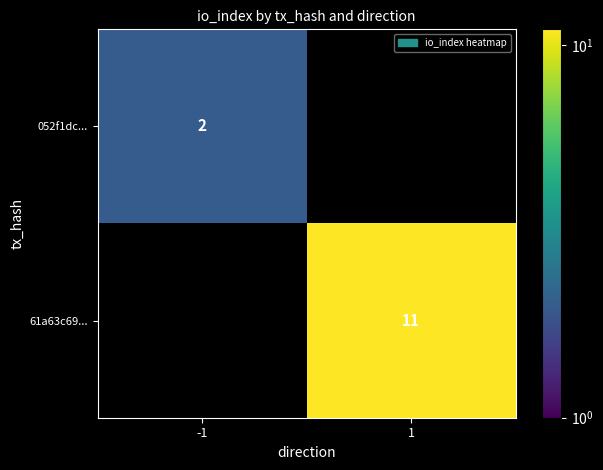

Is it true that 052f1dc... equals 2 at -1?

True